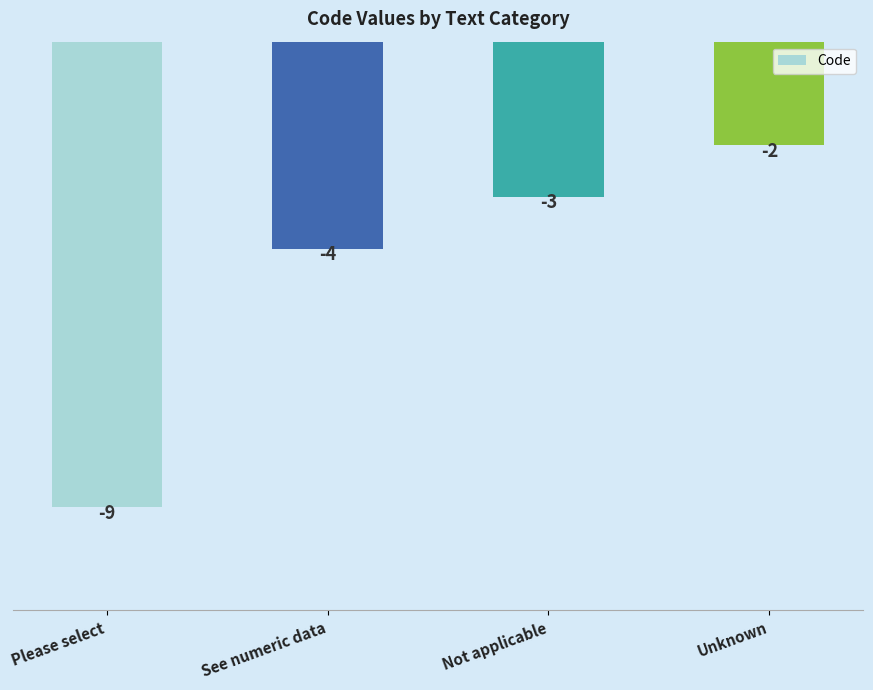

Reading left to right, transcribe all the data shown in this chart.

Please select=-9	See numeric data=-4	Not applicable=-3	Unknown=-2